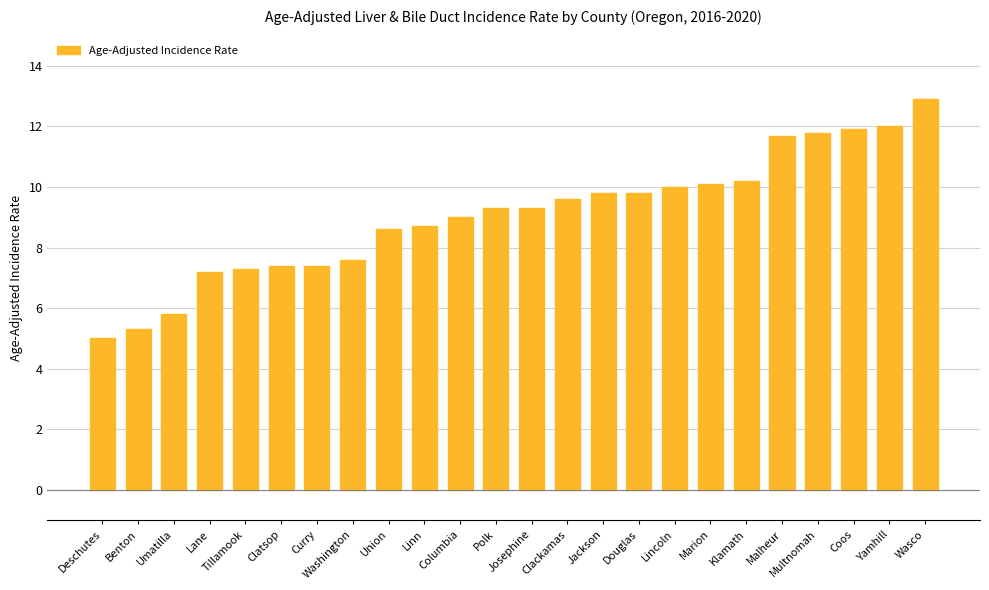

What is the greatest value displayed?

12.9